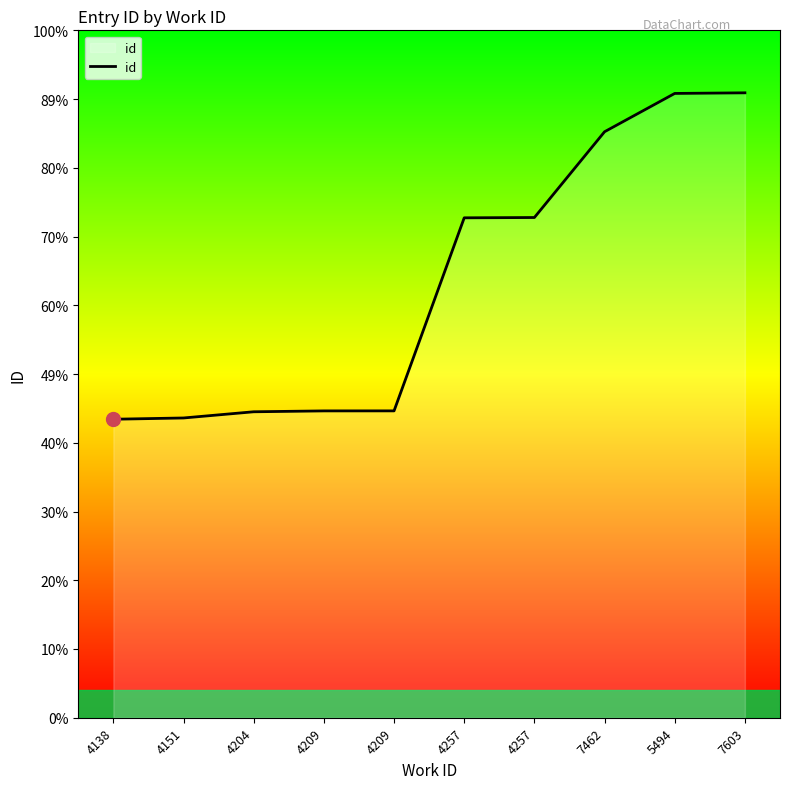

The chart shows a value of 29474 at 4257. True or false?

False